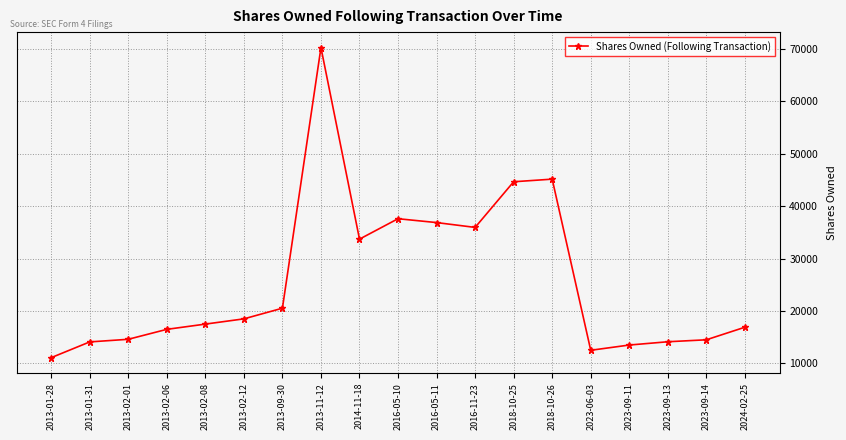

How many lines are shown in the chart?

1